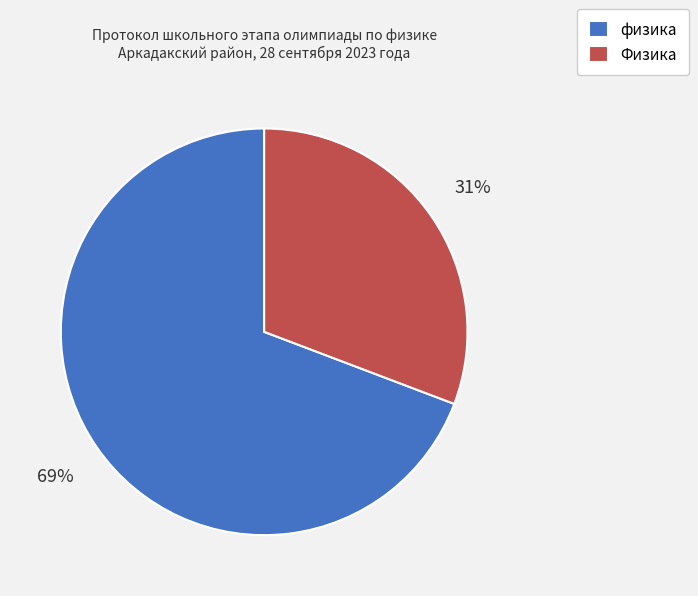

Is Физика the majority of the pie?

No